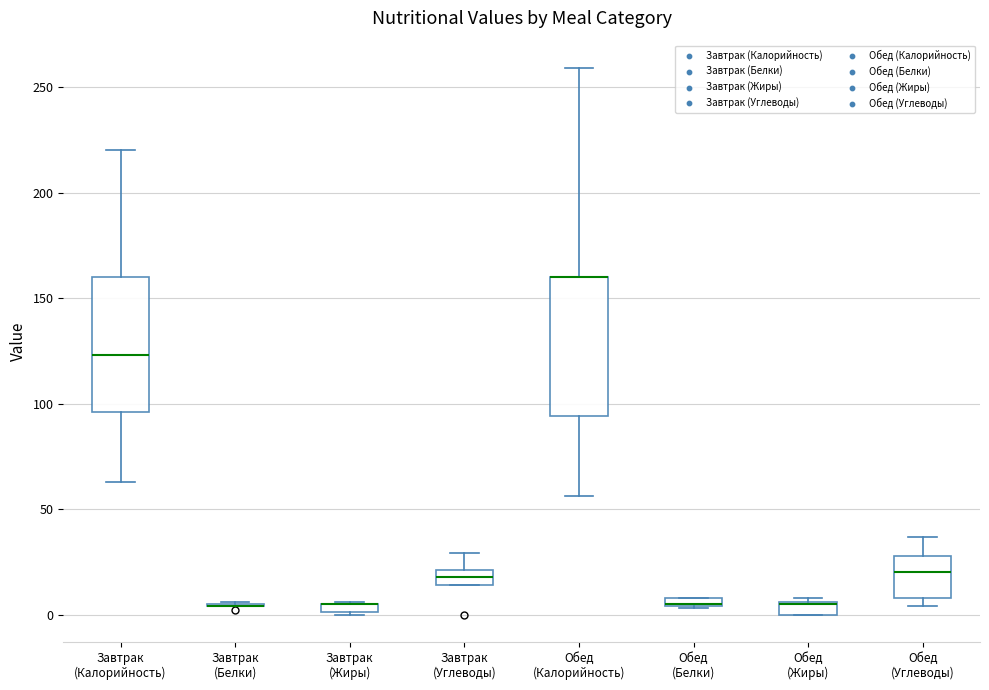

Where is the upper edge of the box for Завтрак (Жиры) on the y-axis? The values are not printed on the chart, so give them approximately, as read against the axis.

5